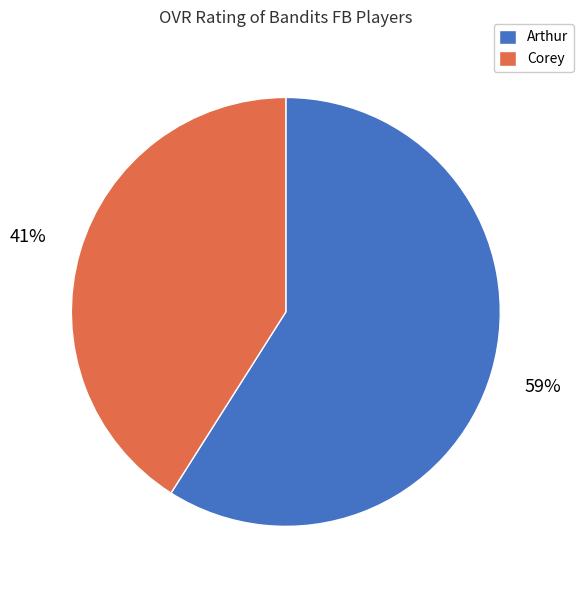

Between Corey and Arthur, which is larger?

Arthur